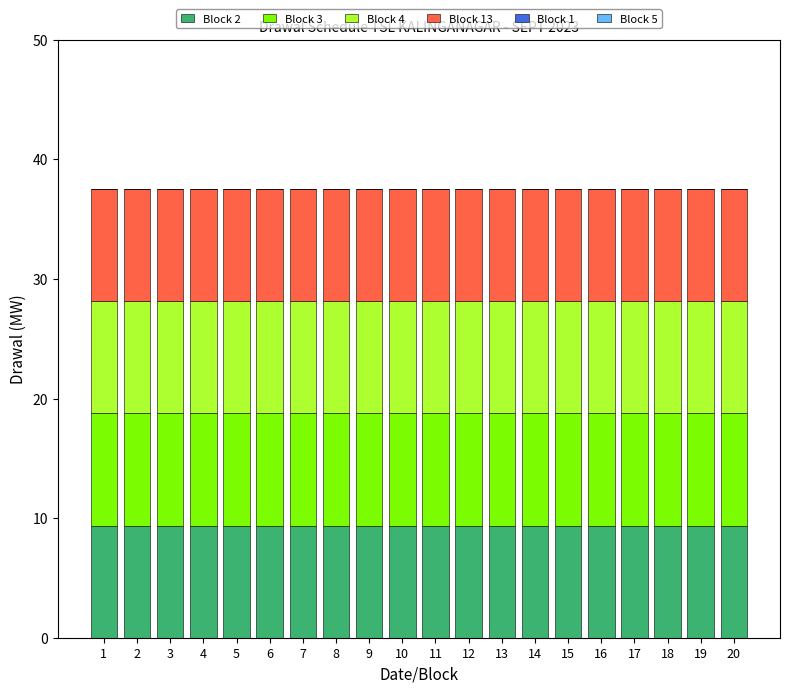

What is the total value across all series at 2?

37.6